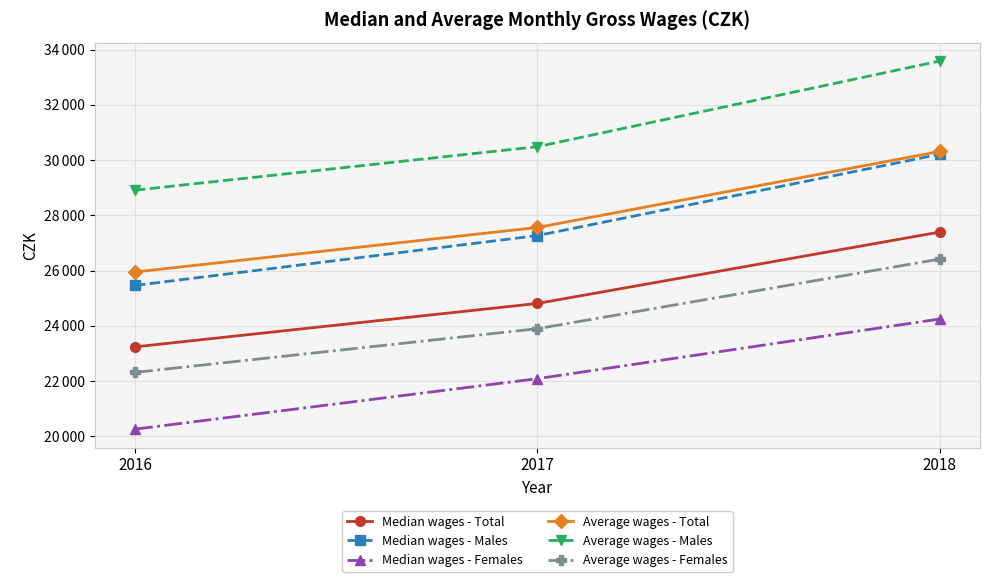

What are all the series names shown in the legend?

Median wages - Total, Median wages - Males, Median wages - Females, Average wages - Total, Average wages - Males, Average wages - Females